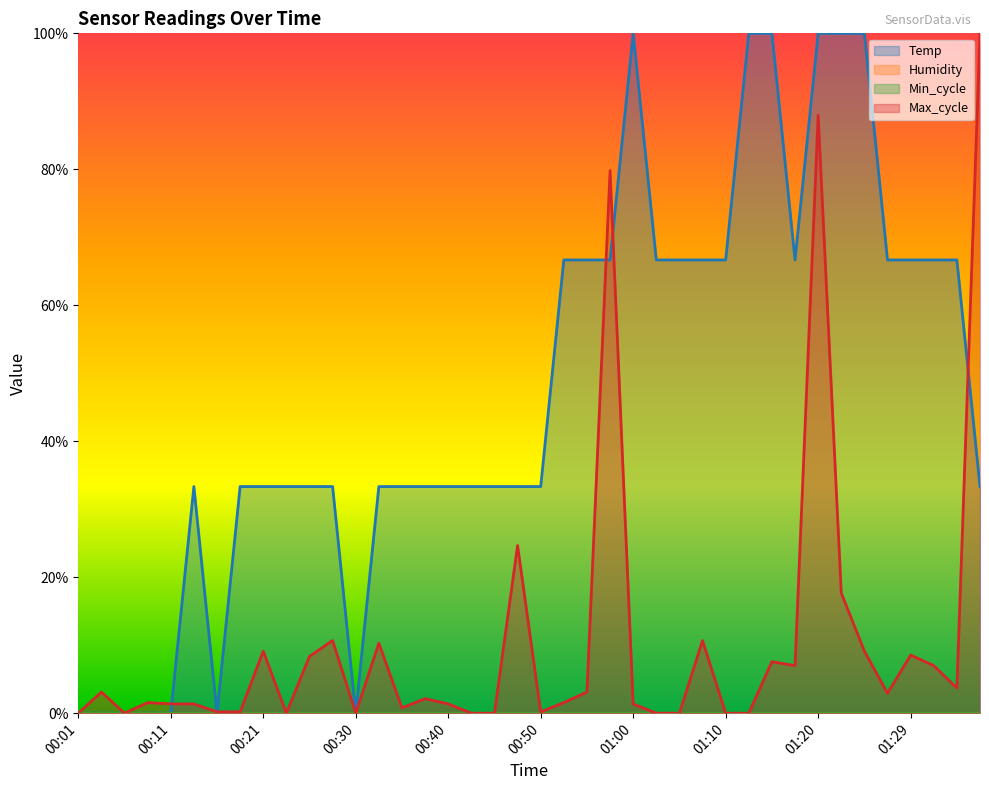

In Max_cycle, how many points are higher than both neighbors (excluding endpoints)?

12